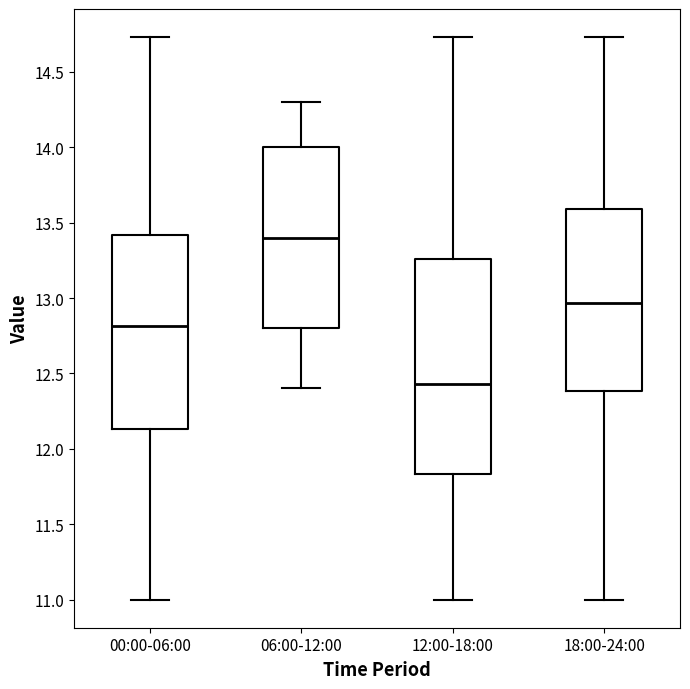

Which box is the tallest, from its lower edge to its upper edge?

12:00-18:00